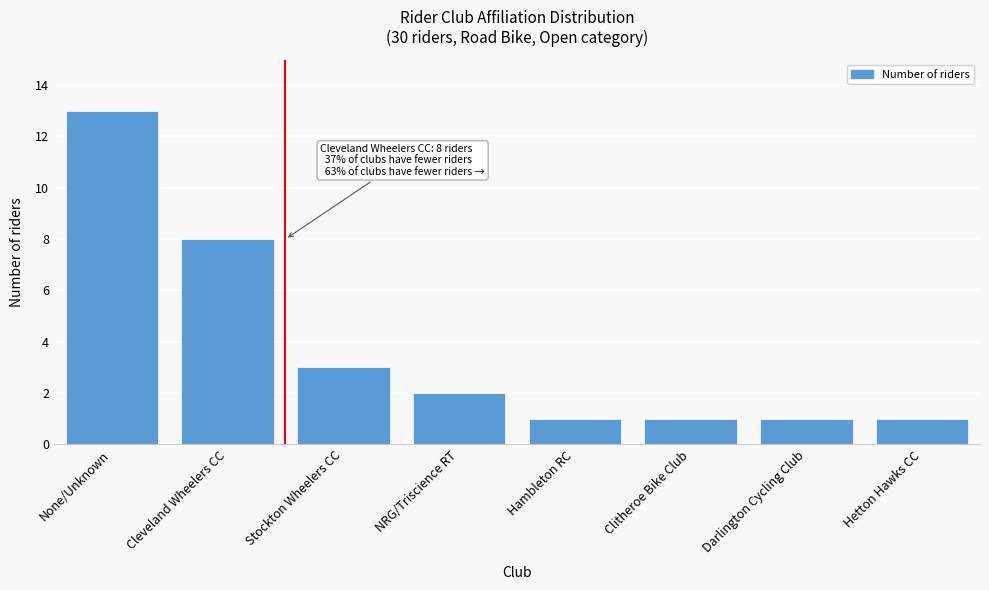

Reading left to right, list all the values displayed in this chart.

None/Unknown=13	Cleveland Wheelers CC=8	Stockton Wheelers CC=3	NRG/Triscience RT=2	Hambleton RC=1	Clitheroe Bike Club=1	Darlington Cycling Club=1	Hetton Hawks CC=1